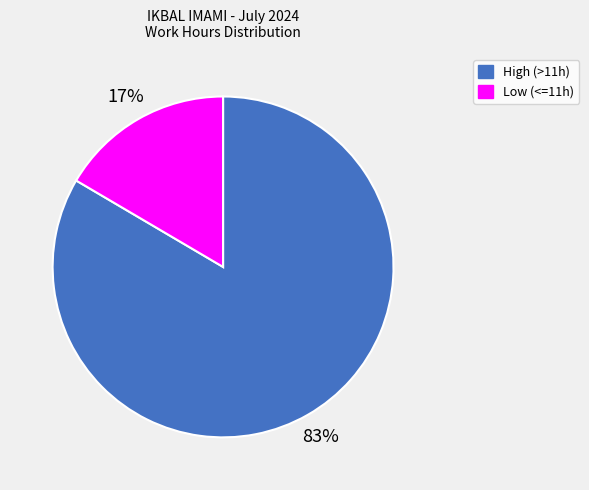

To the nearest percent, what portion does Low (<=11h) represent?

17%